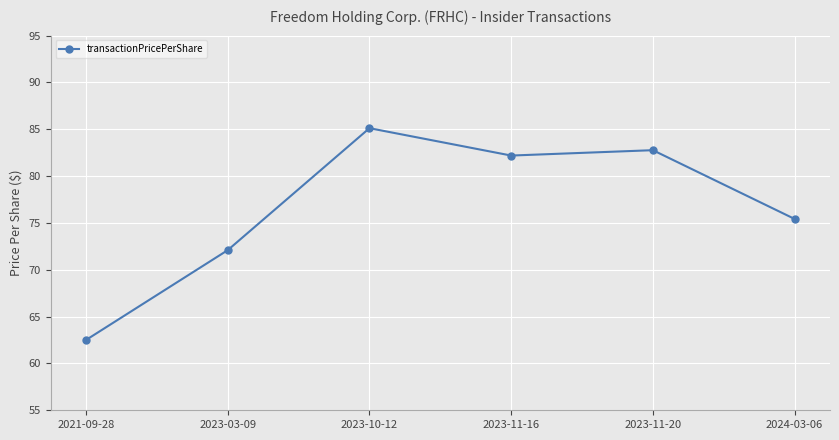

Reading left to right, what are all the values shown in this chart?

62.5	72.1	85.1	82.2	82.8	75.4